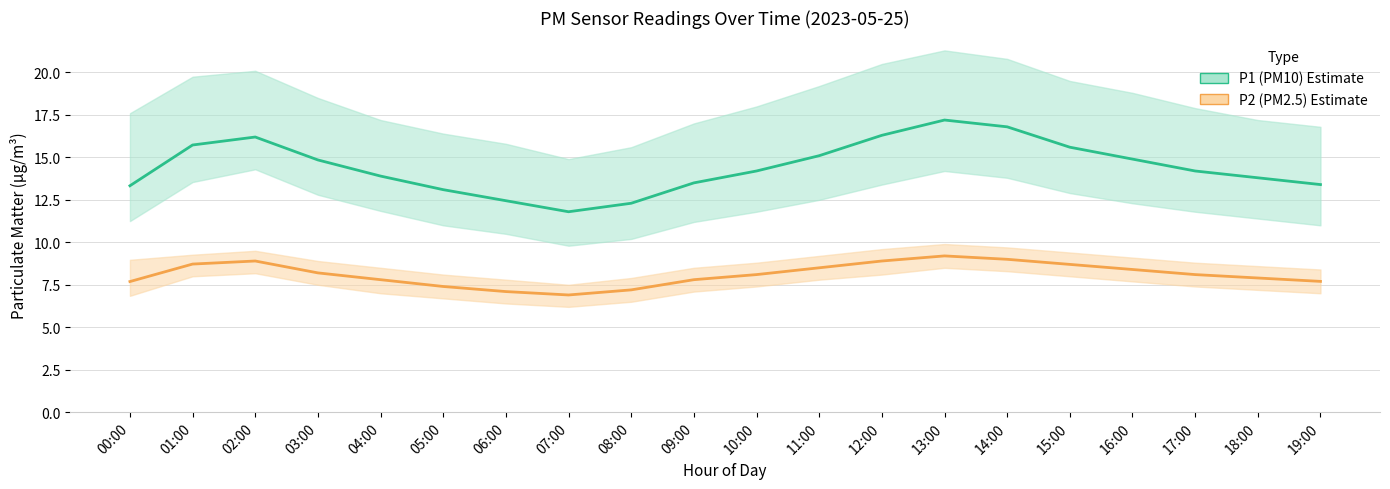

Rank the series at 11:00 from lowest to highest value.

P2 (PM2.5), P1 (PM10)